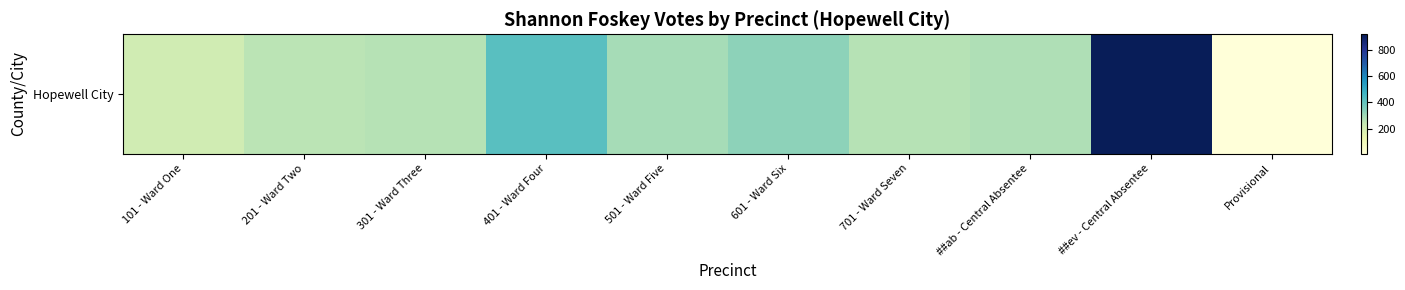

Rank the categories by value from lowest to highest.

Provisional, 101 - Ward One, 201 - Ward Two, 301 - Ward Three, 701 - Ward Seven, ##ab - Central Absentee, 501 - Ward Five, 601 - Ward Six, 401 - Ward Four, ##ev - Central Absentee